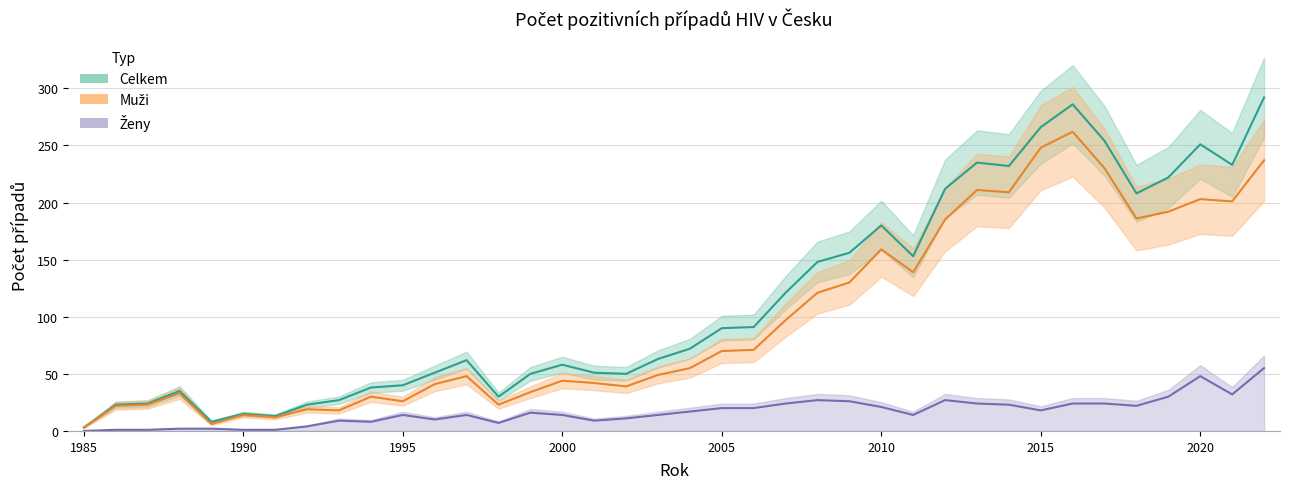

Read the Muži value at 2019, to the nearest 50.

200